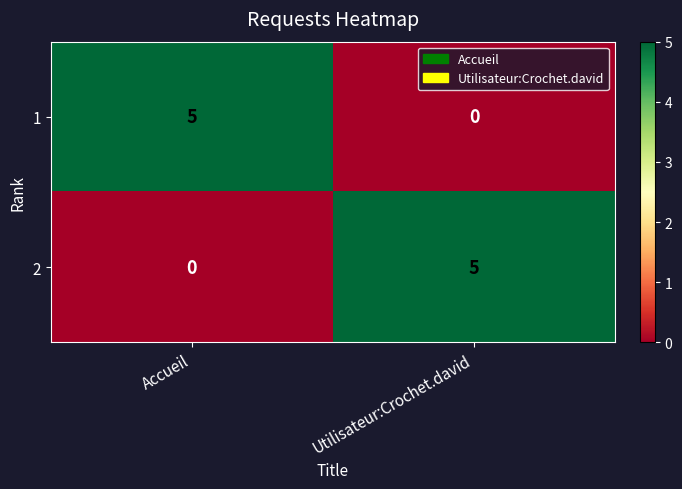

What is the sum of all 1 values?

5